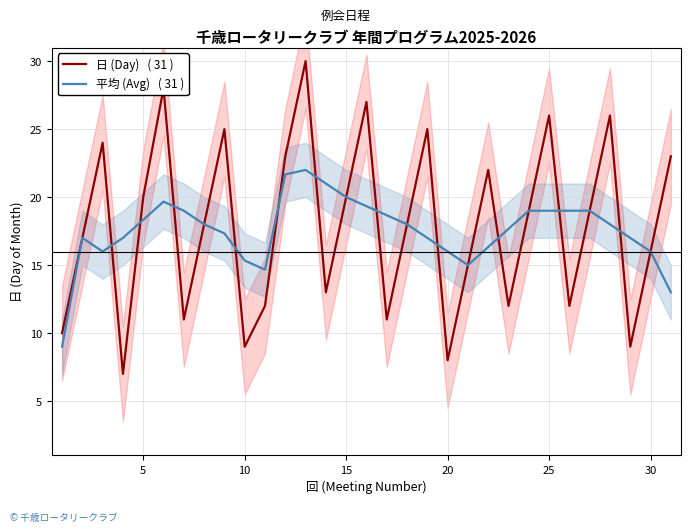

List the series in order of their overall mean, lowest first.

平均 (Avg)   ( 31 ), 日 (Day)   ( 31 )